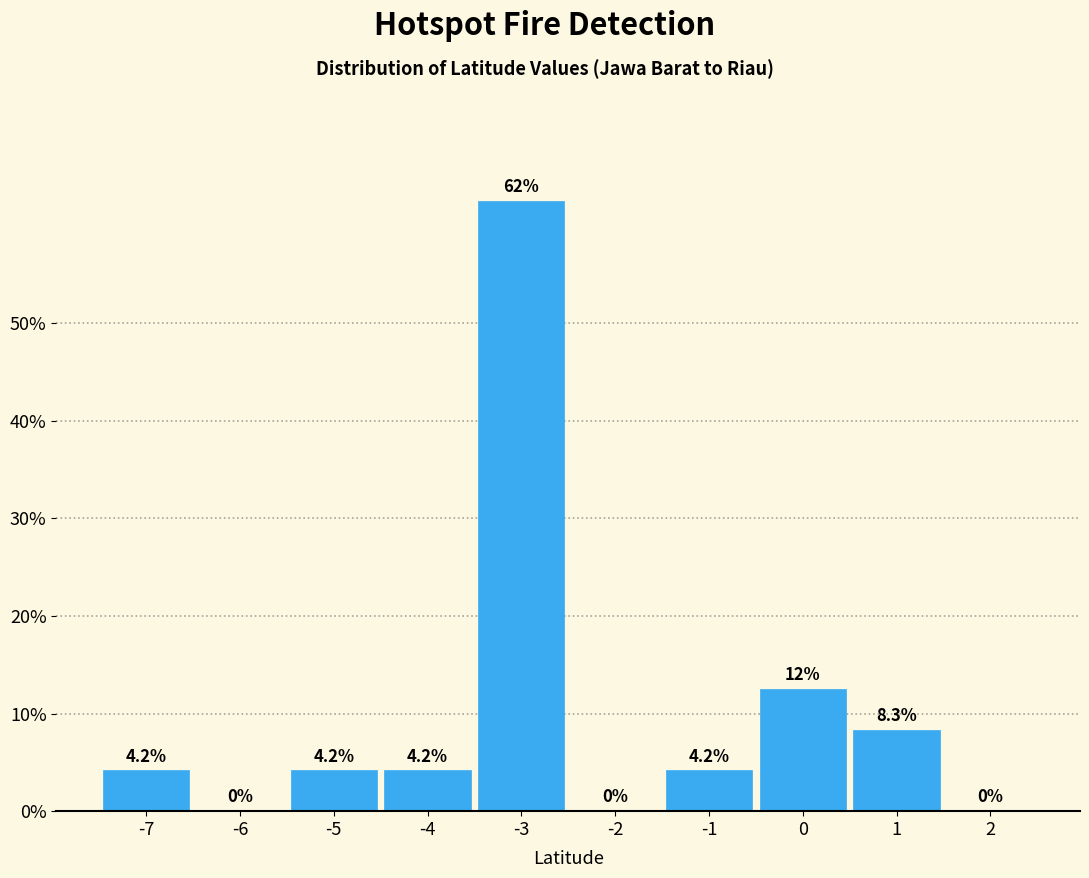

Reading left to right, list all the values displayed in this chart.

-7=4.2	-6=0.0	-5=4.2	-4=4.2	-3=62.5	-2=0.0	-1=4.2	0=12.5	1=8.3	2=0.0